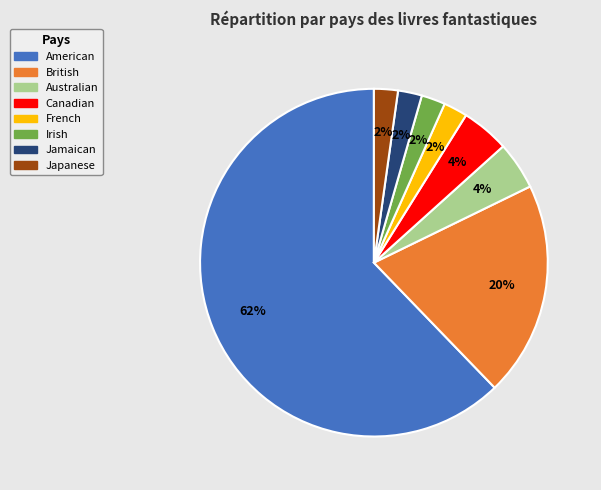

Which category has the biggest portion of the pie?

American